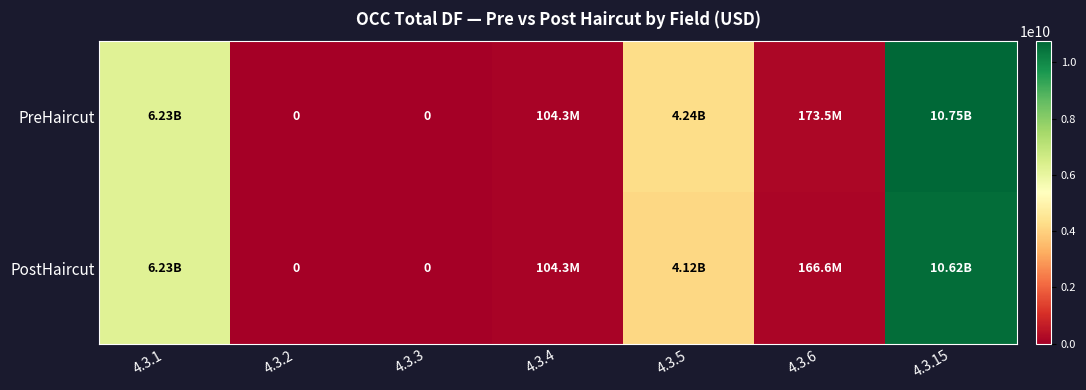

Between 4.3.15 and 4.3.6, which is larger?

4.3.15